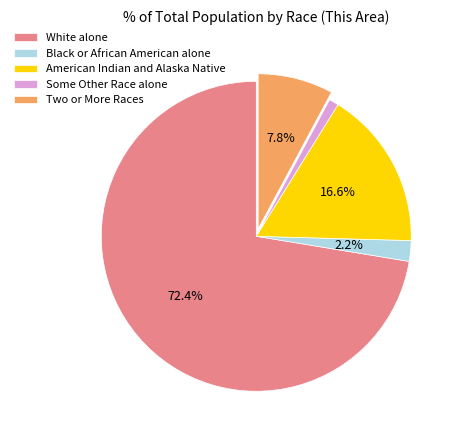

Which has a higher value, White alone or American Indian and Alaska Native?

White alone